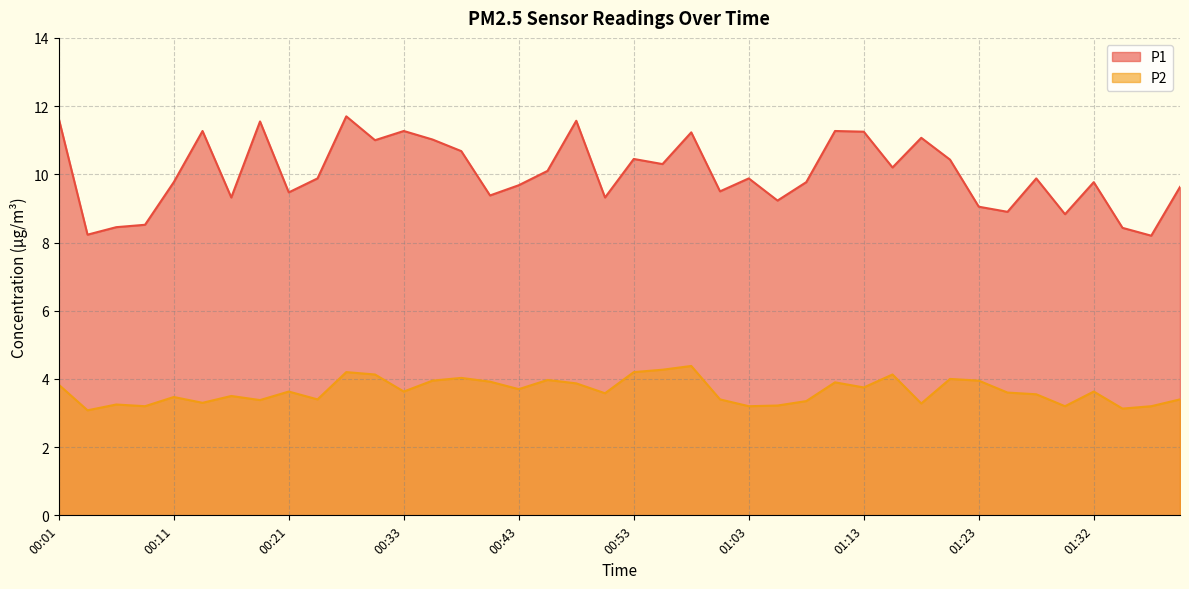

What are all the series names shown in the legend?

P1, P2